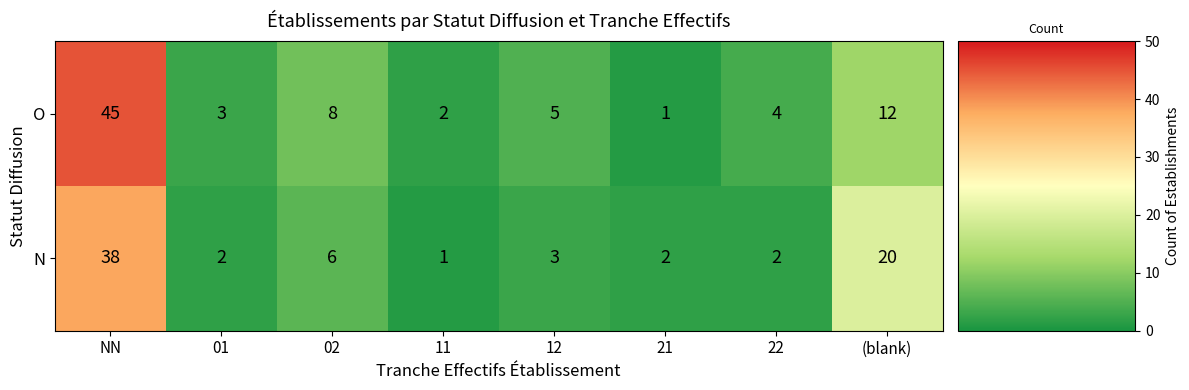

Rank the series by their maximum value, from highest to lowest.

O, N